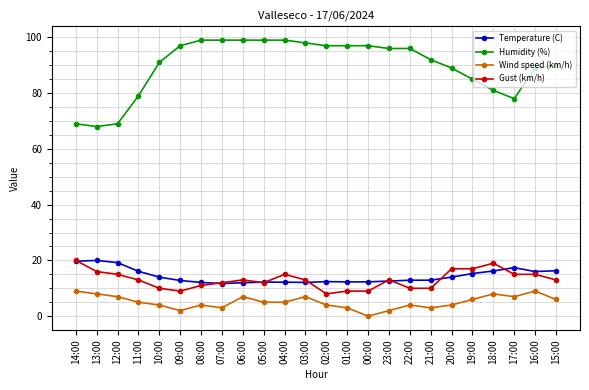

What is the maximum value for Humidity (%)?

99.0